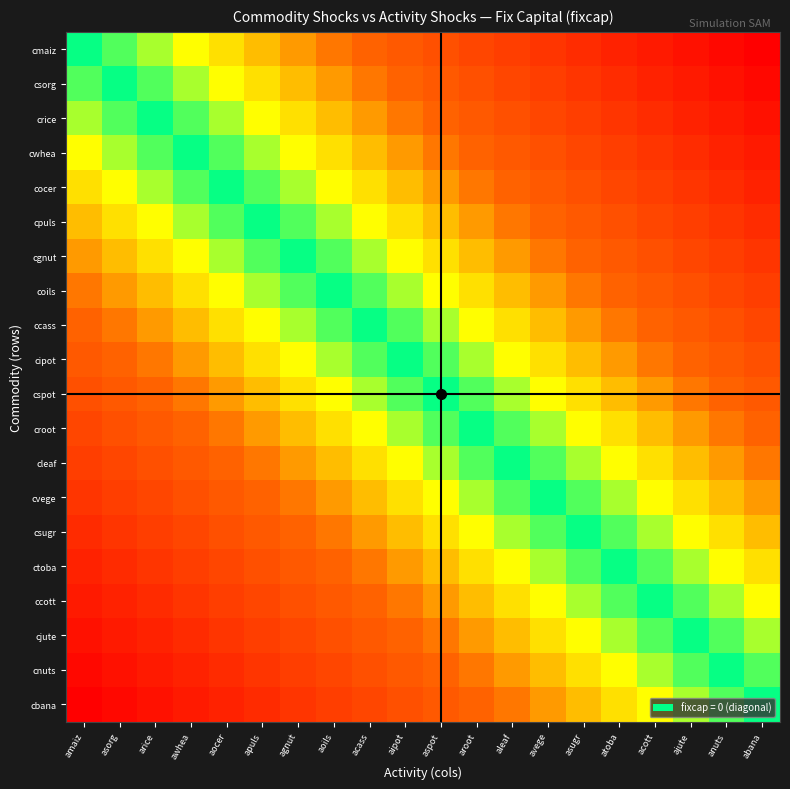

Which category has the lowest value across all series?

amaiz